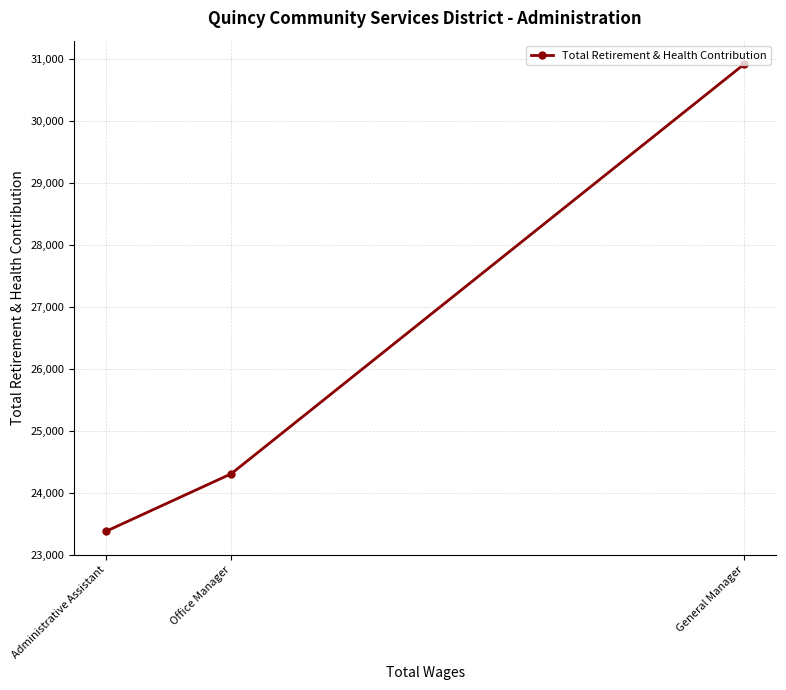

How many distinct data groups are displayed?

1